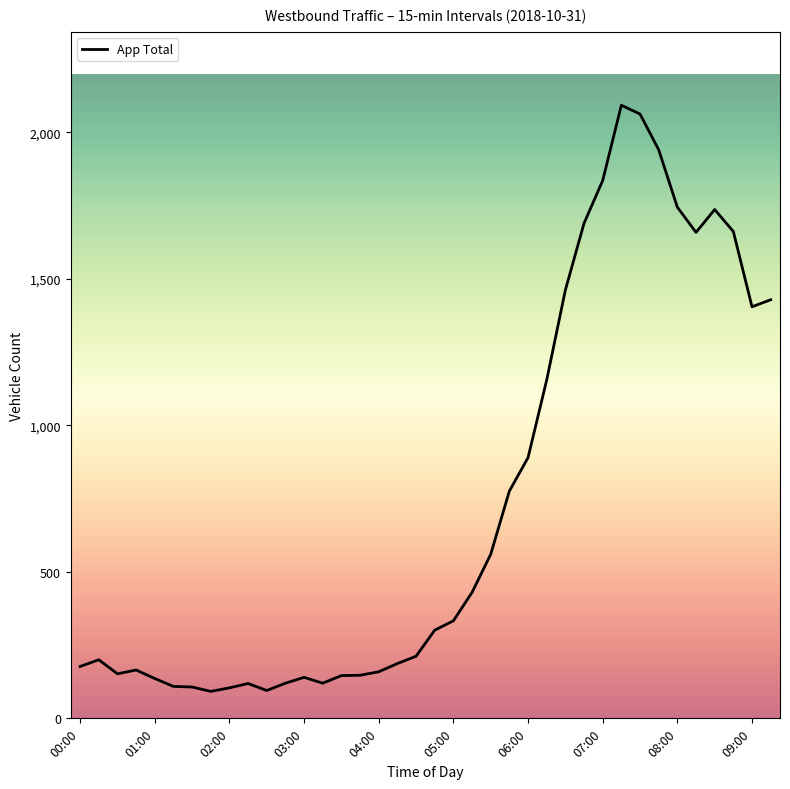

What is the smallest value displayed?

92